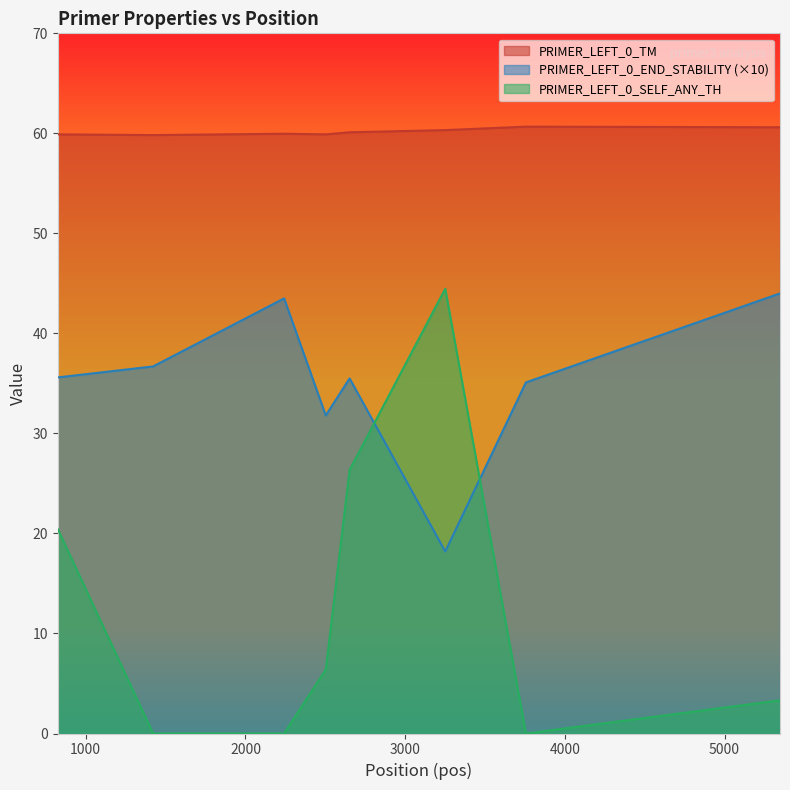

In PRIMER_LEFT_0_SELF_ANY_TH, how many points are higher than both neighbors (excluding endpoints)?

1